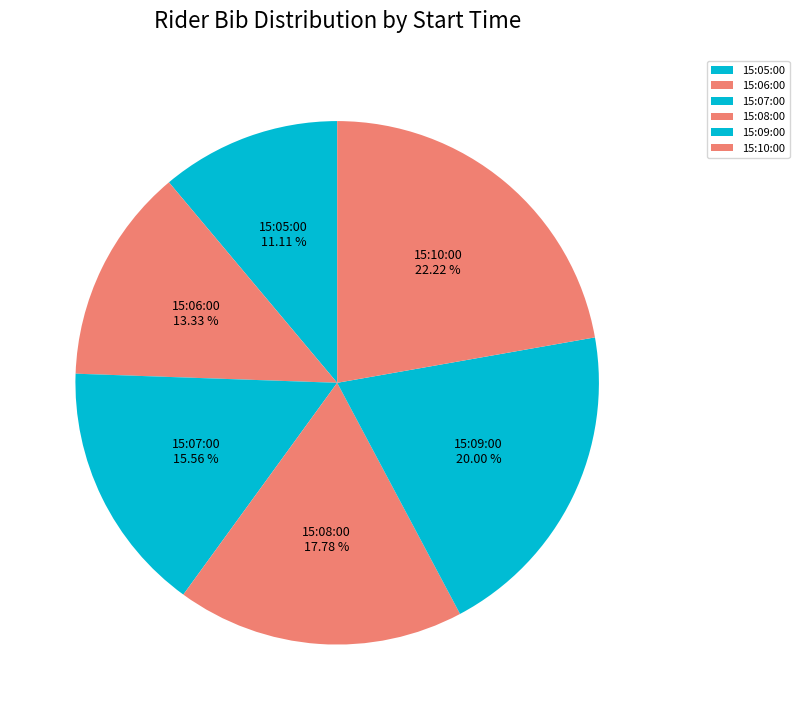

The 15:08:00 slice represents 18% of the pie. True or false?

True